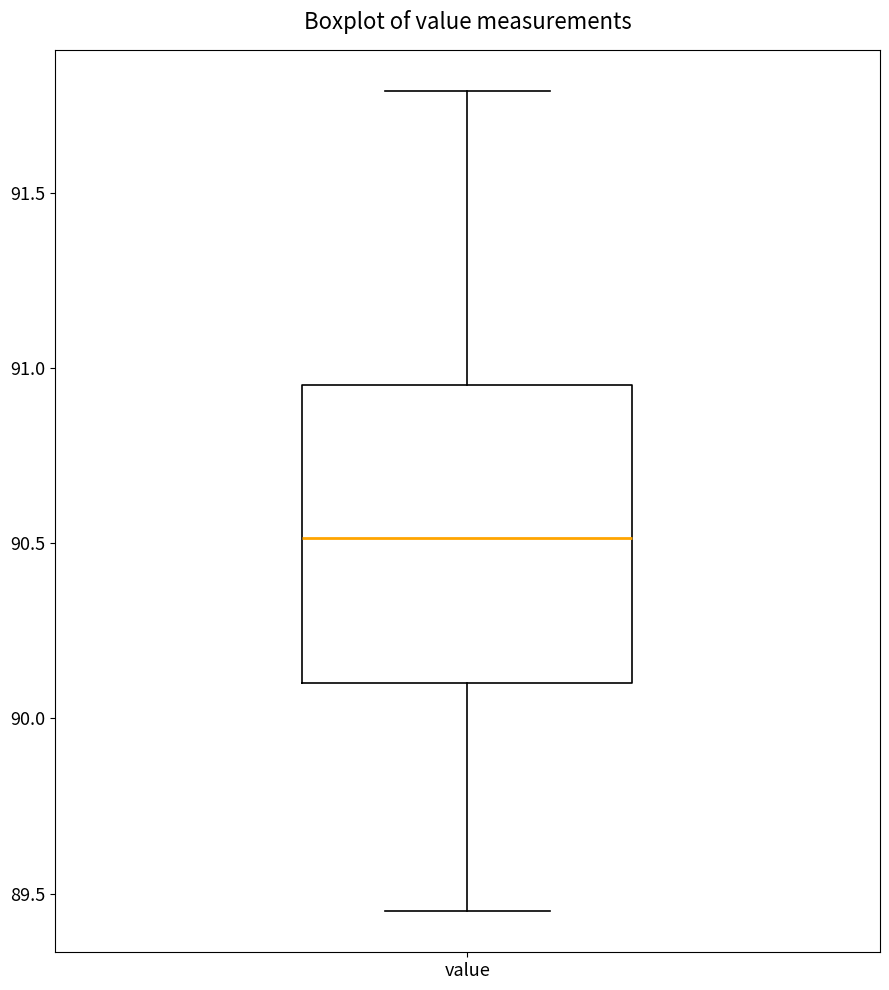

Read this box plot against the y-axis: the position of the median line, the range covered by the box, and the ends of both whiskers. The values are not printed on the chart, so give them approximately, as read against the axis.

median 90.50, box 90.10 to 90.95, whiskers 89.45 to 91.80